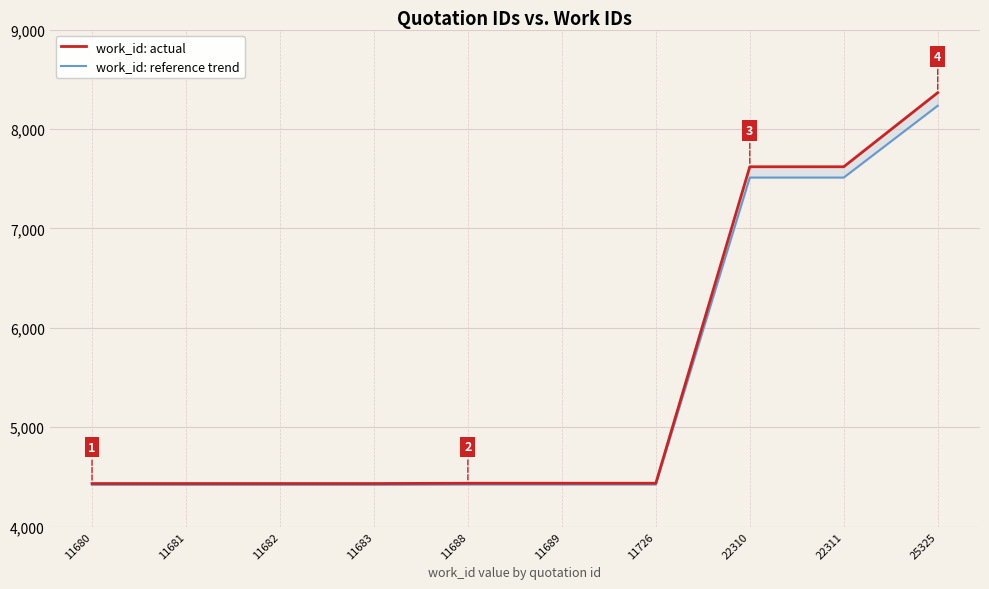

Rank the categories by work_id: reference trend value from highest to lowest.

25325, 22310, 22311, 11688, 11689, 11726, 11680, 11681, 11682, 11683